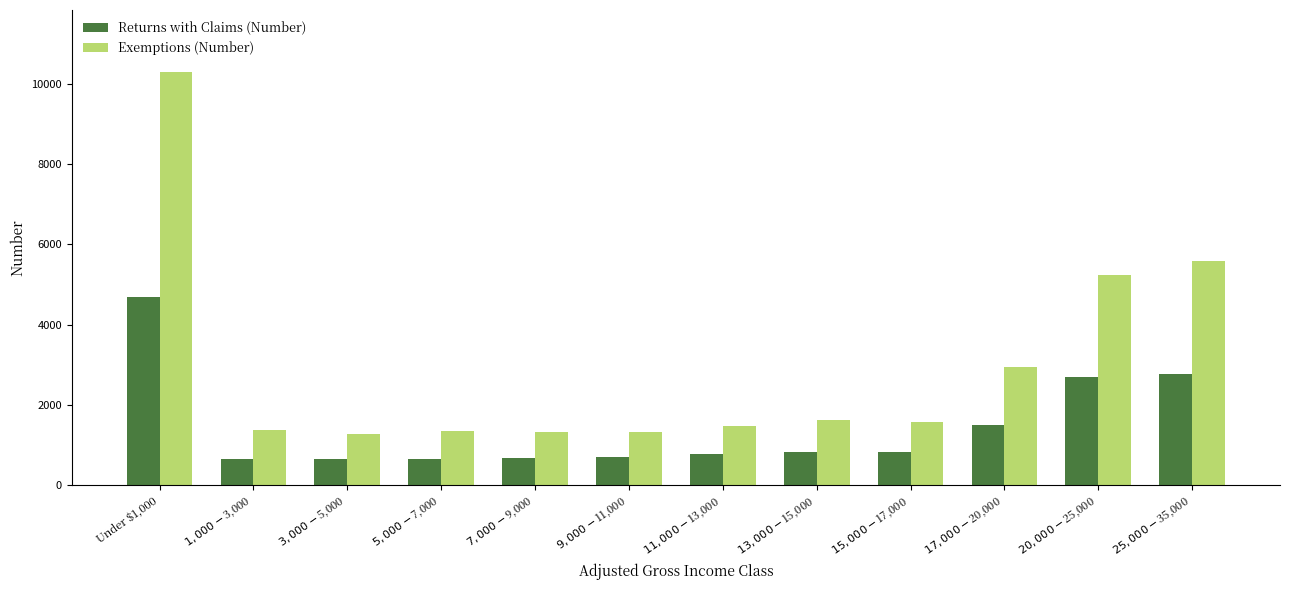

At which label is Returns with Claims (Number) closest to 2658?

$20,000-$25,000